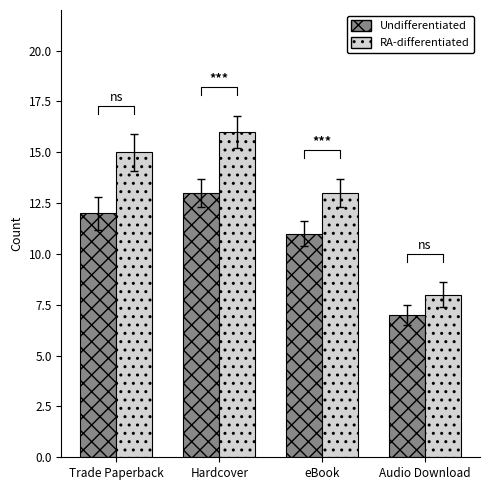

What is the greatest value displayed?

16